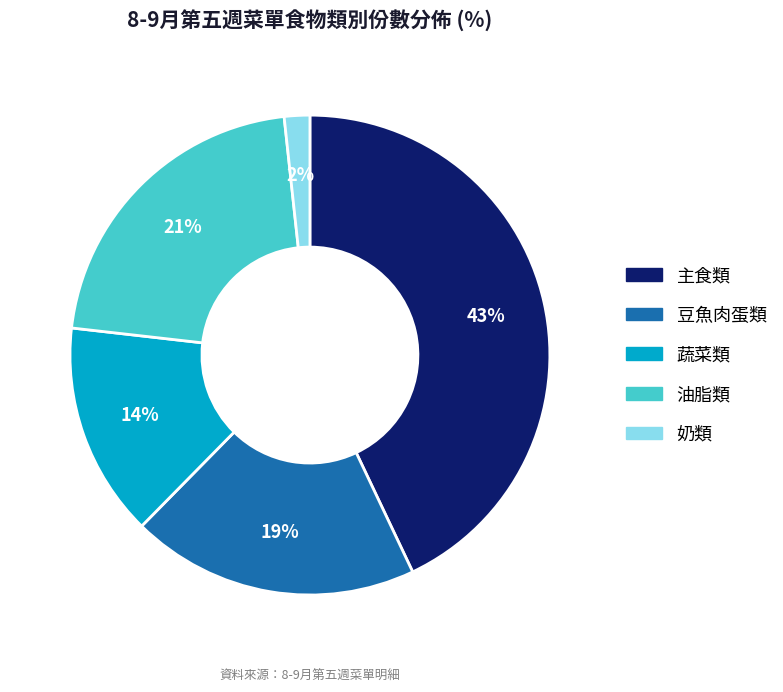

Is there a majority slice in this chart?

No